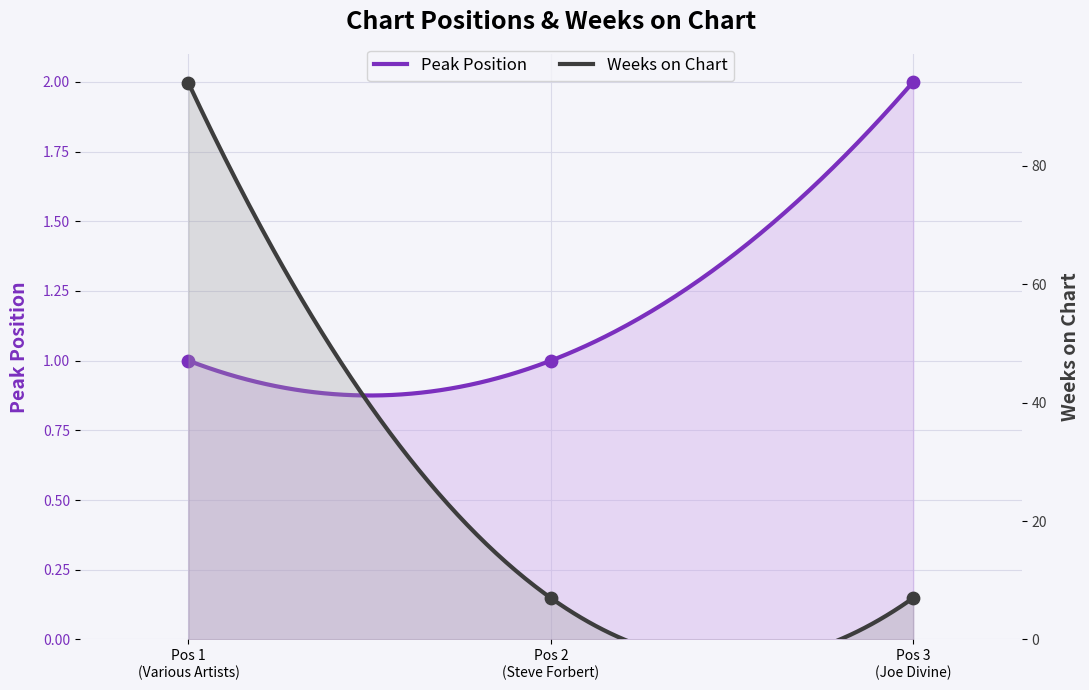

At which category is the sum across all series the highest?

Pos 1 (Various Artists)